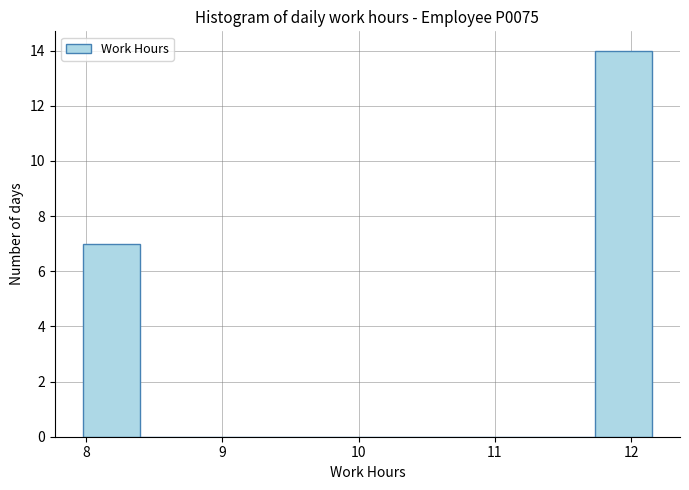

Reading left to right, transcribe this chart: for each bar, give the range it covers on the x-axis and its height. Neither the bar edges nor the heights are printed on the chart, so give them approximately, as read against the axes.

8.0 to 8.4: 7
8.4 to 8.8: 0
8.8 to 9.2: 0
9.2 to 9.6: 0
9.6 to 10.1: 0
10.1 to 10.5: 0
10.5 to 10.9: 0
10.9 to 11.3: 0
11.3 to 11.7: 0
11.7 to 12.2: 14